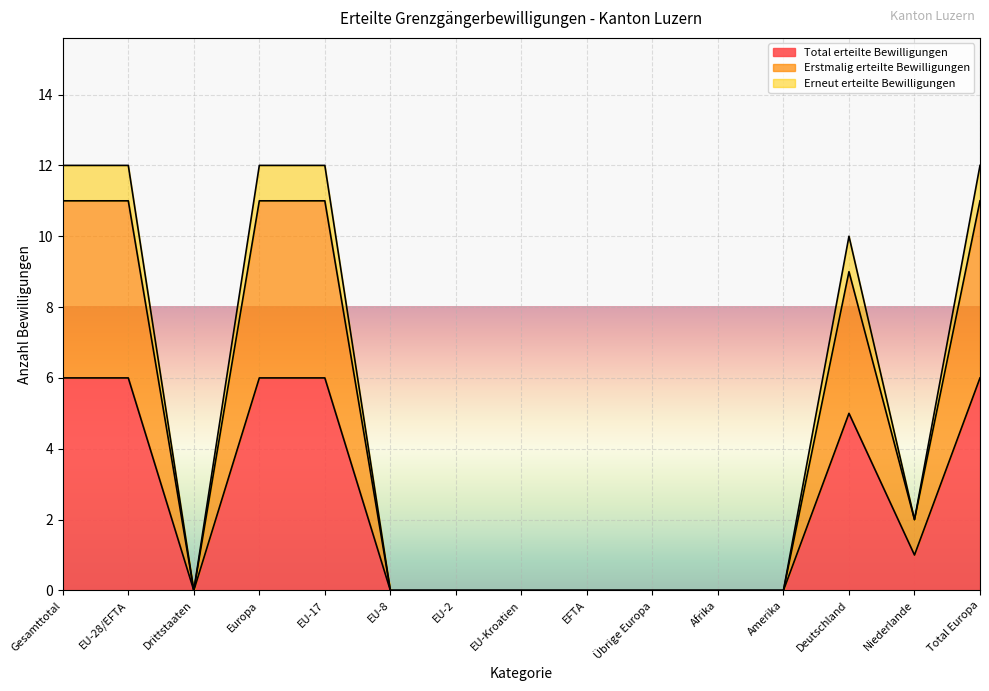

Reading left to right, extract all data points from this chart.

Total erteilte Bewilligungen: Gesamttotal=6	EU-28/EFTA=6	Drittstaaten=0	Europa=6	EU-17=6	EU-8=0	EU-2=0	EU-Kroatien=0	EFTA=0	Übrige Europa=0	Afrika=0	Amerika=0	Deutschland=5	Niederlande=1	Total Europa=6
Erstmalig erteilte Bewilligungen: Gesamttotal=11	EU-28/EFTA=11	Drittstaaten=0	Europa=11	EU-17=11	EU-8=0	EU-2=0	EU-Kroatien=0	EFTA=0	Übrige Europa=0	Afrika=0	Amerika=0	Deutschland=9	Niederlande=2	Total Europa=11
Erneut erteilte Bewilligungen: Gesamttotal=12	EU-28/EFTA=12	Drittstaaten=0	Europa=12	EU-17=12	EU-8=0	EU-2=0	EU-Kroatien=0	EFTA=0	Übrige Europa=0	Afrika=0	Amerika=0	Deutschland=10	Niederlande=2	Total Europa=12